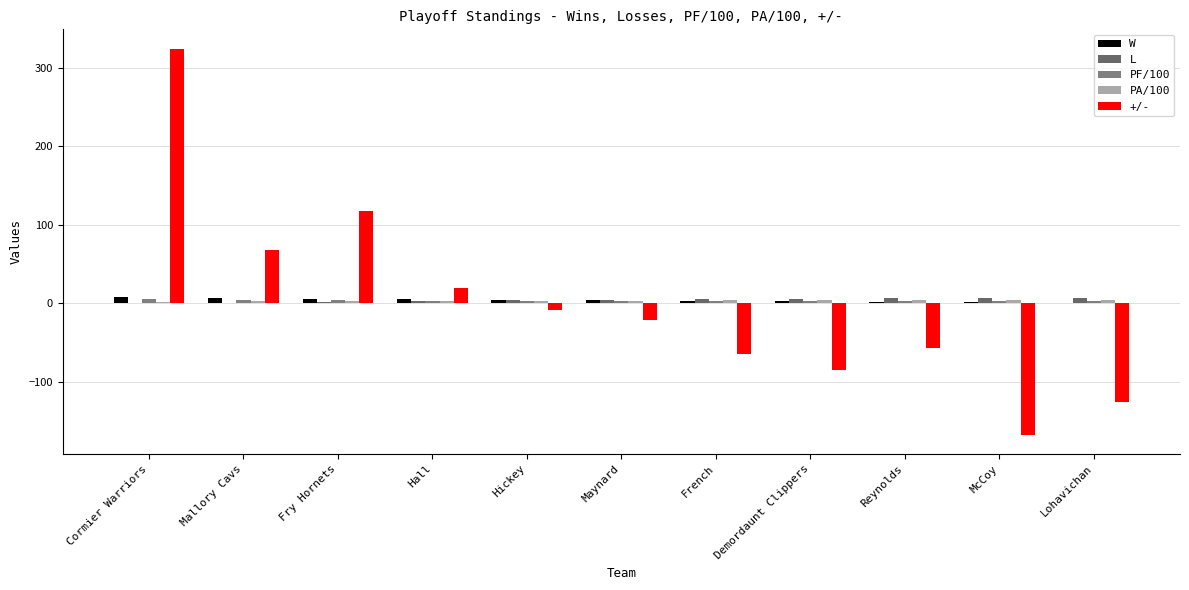

Count the number of data series in this chart.

5